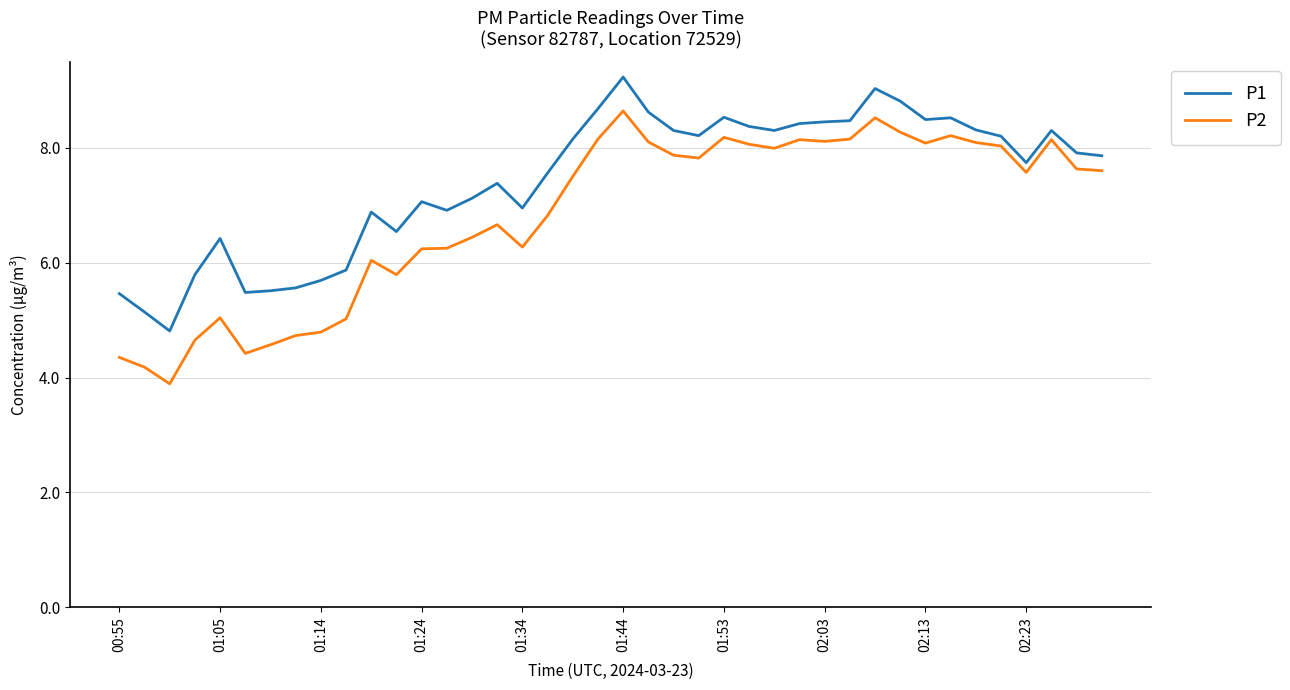

What is the greatest value displayed?

9.2